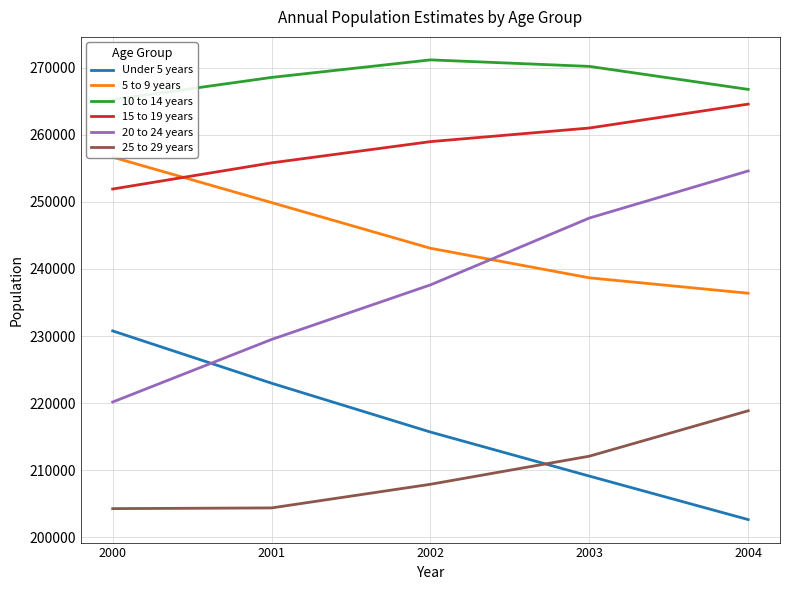

Rank the series at 2004 from highest to lowest value.

10 to 14 years, 15 to 19 years, 20 to 24 years, 5 to 9 years, 25 to 29 years, Under 5 years